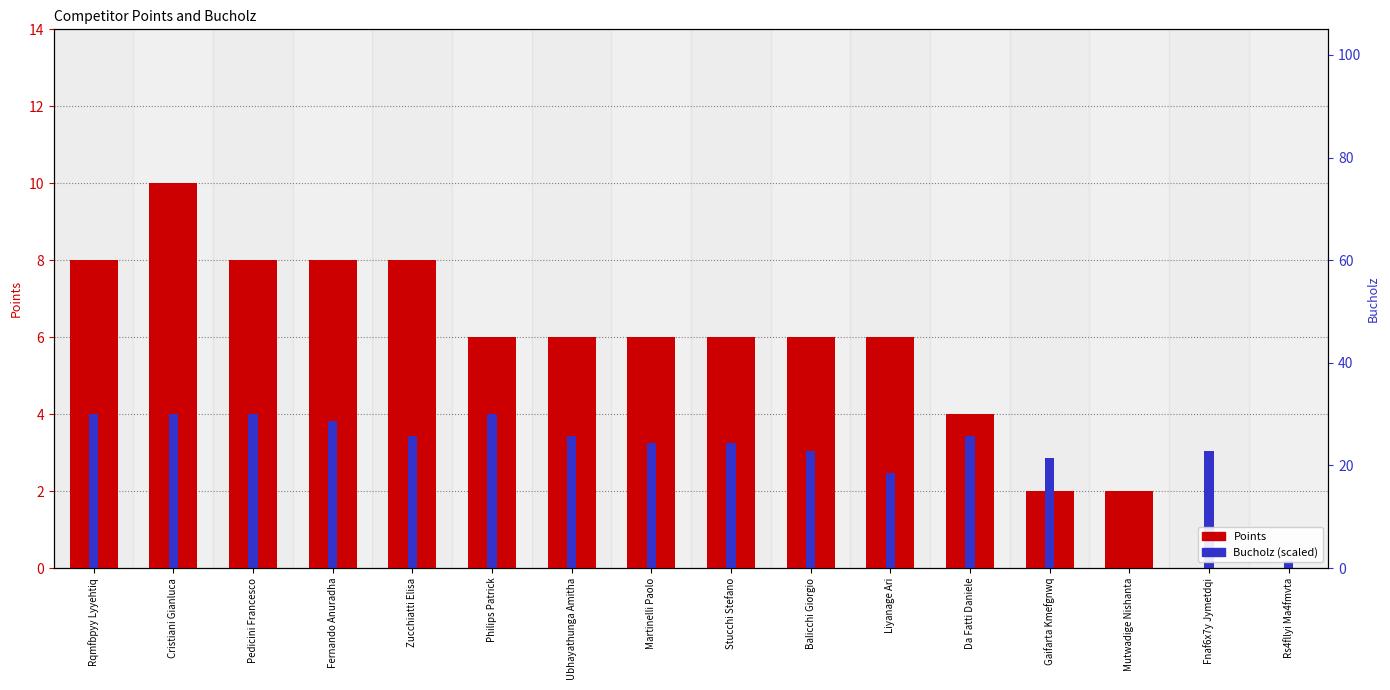

At which label does Bucholz (scaled) reach its peak?

Rqmfbpyy Lyyehtiq